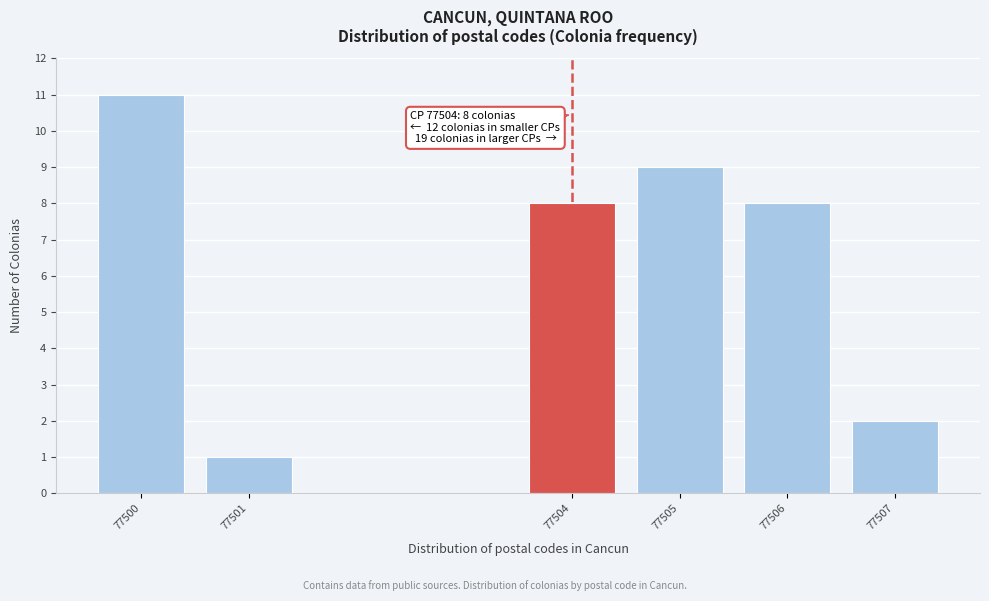

Reading right to left, what are all the values shown in this chart?

2	8	9	8	1	11